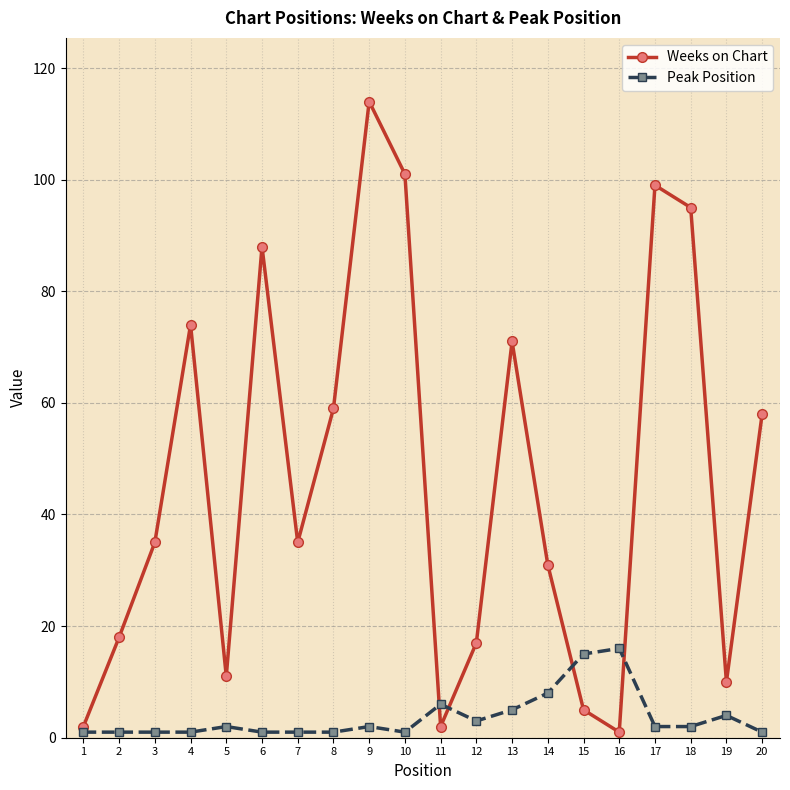

What is the value of the Weeks on Chart point at the 7th from the left?

35